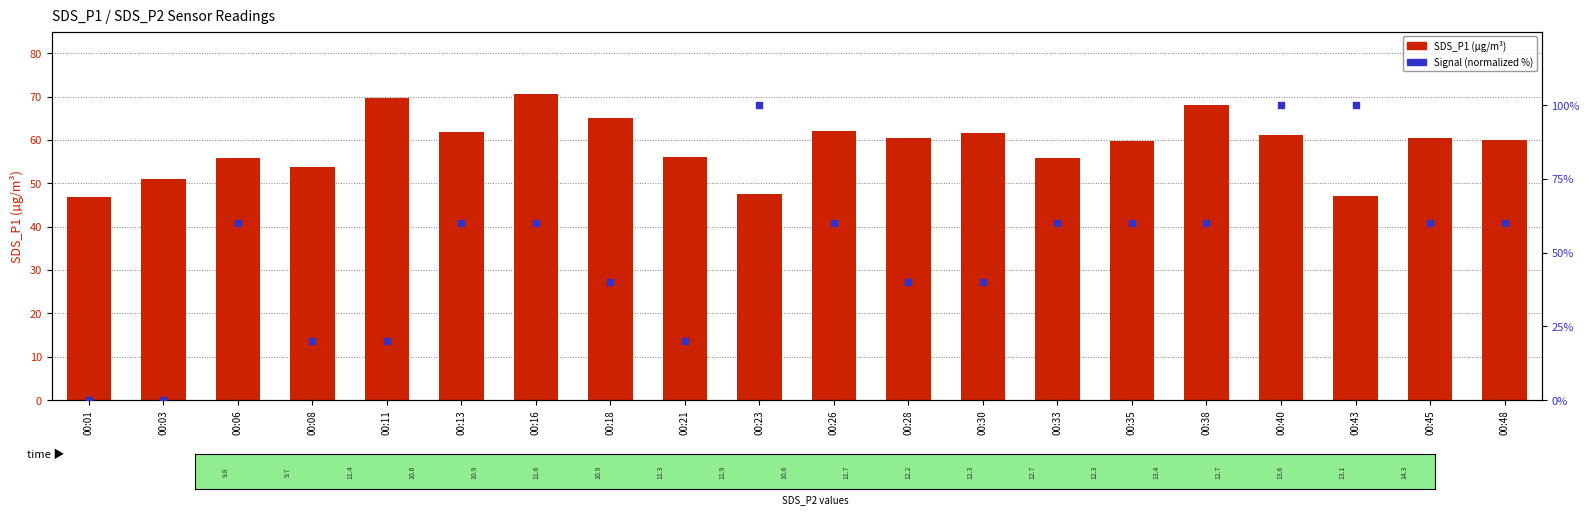

What is the total value across all series at 00:23?

147.6